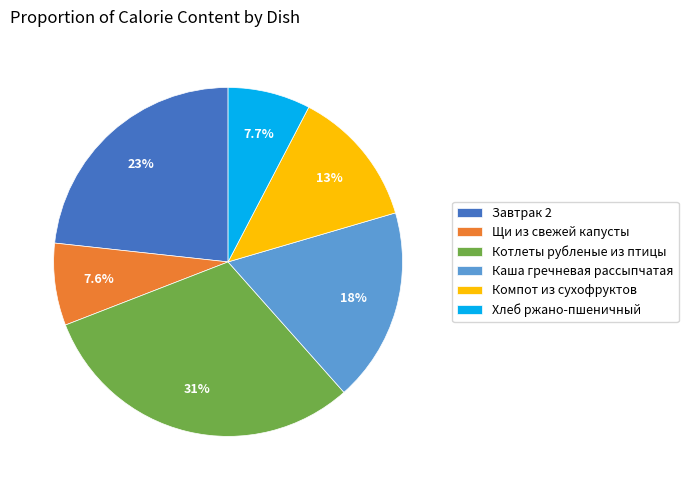

Is there any slice that represents more than half of the pie?

No